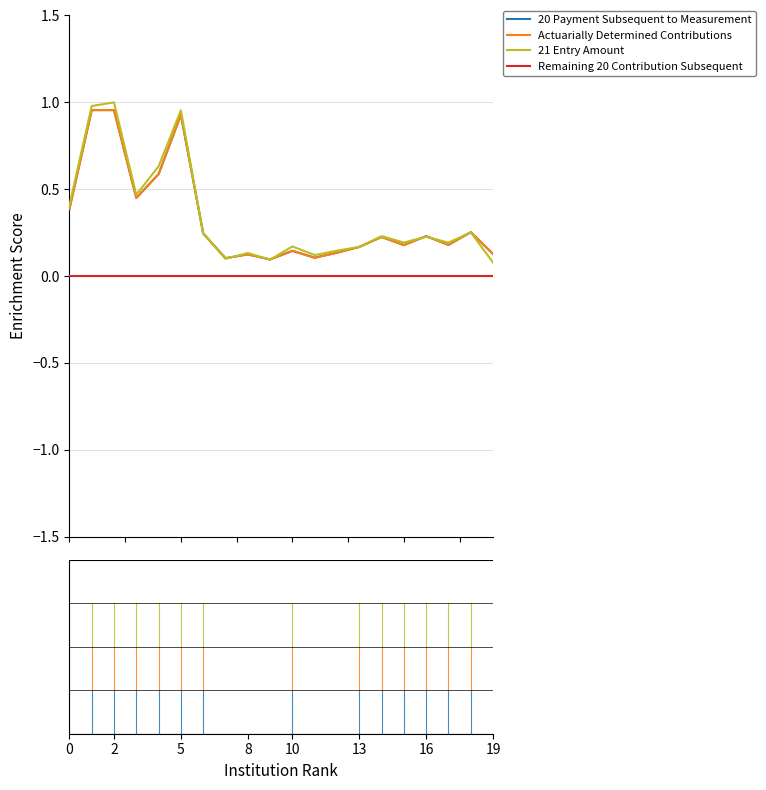

True or false: Actuarially Determined Contributions and Remaining 20 Contribution Subsequent cross at least once.

False